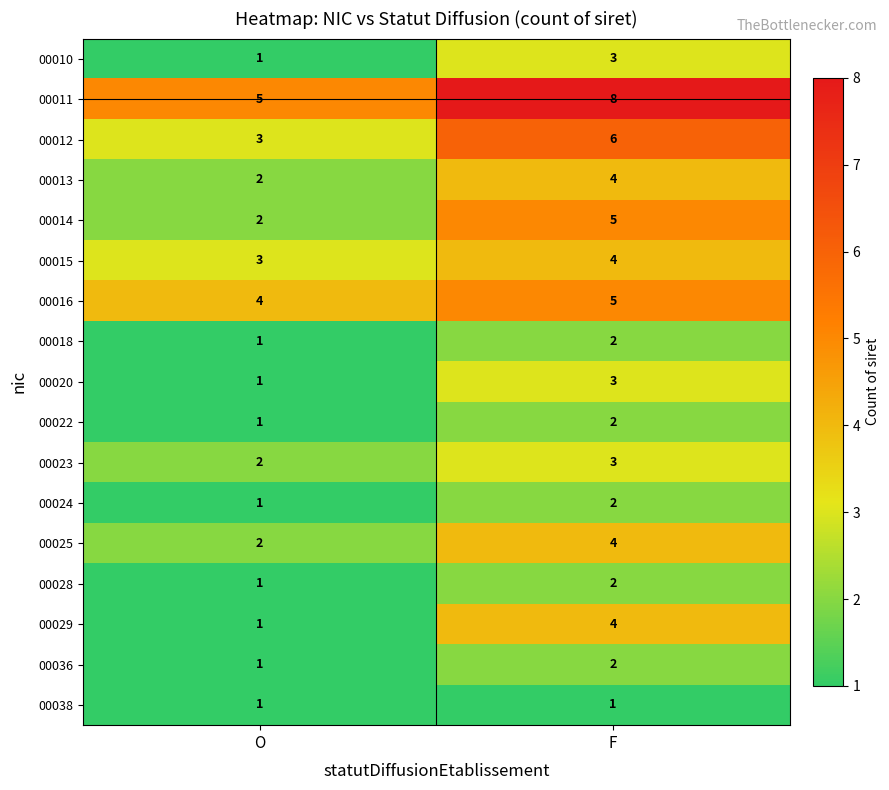

What is the sum of the 00024 values at O and F?

3